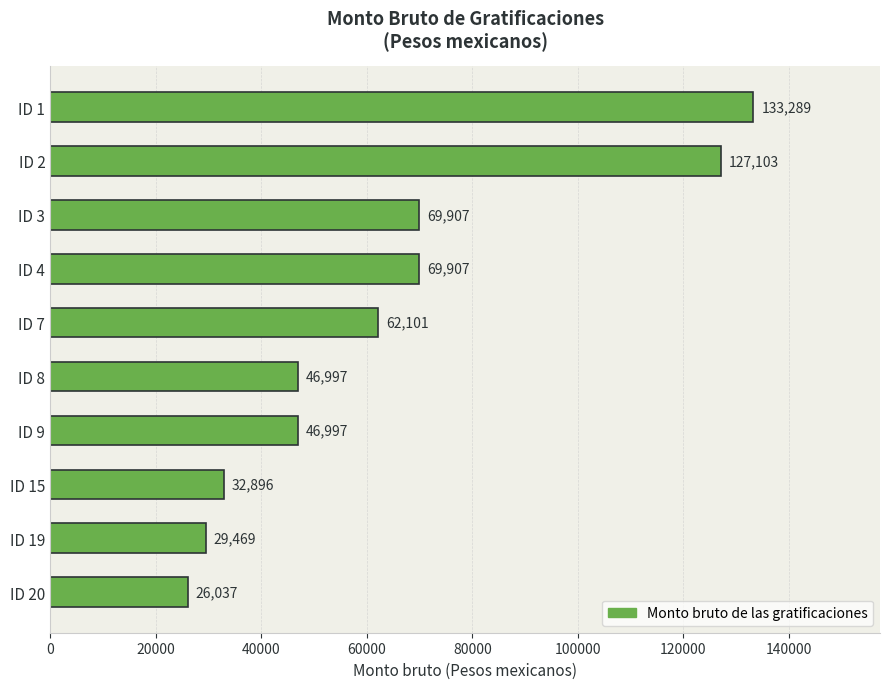

What is the difference between the maximum and minimum values?

107252.0